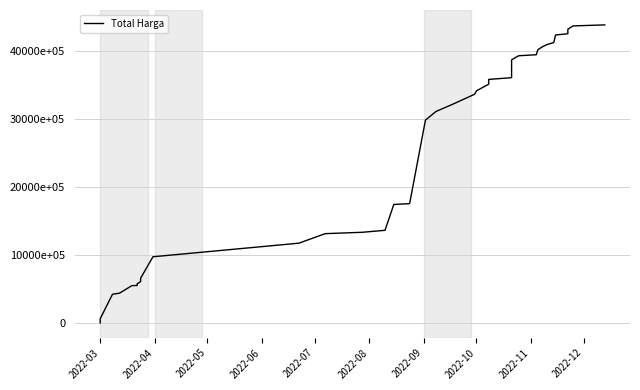

What is the label of the 40th point from the right?

2022-03